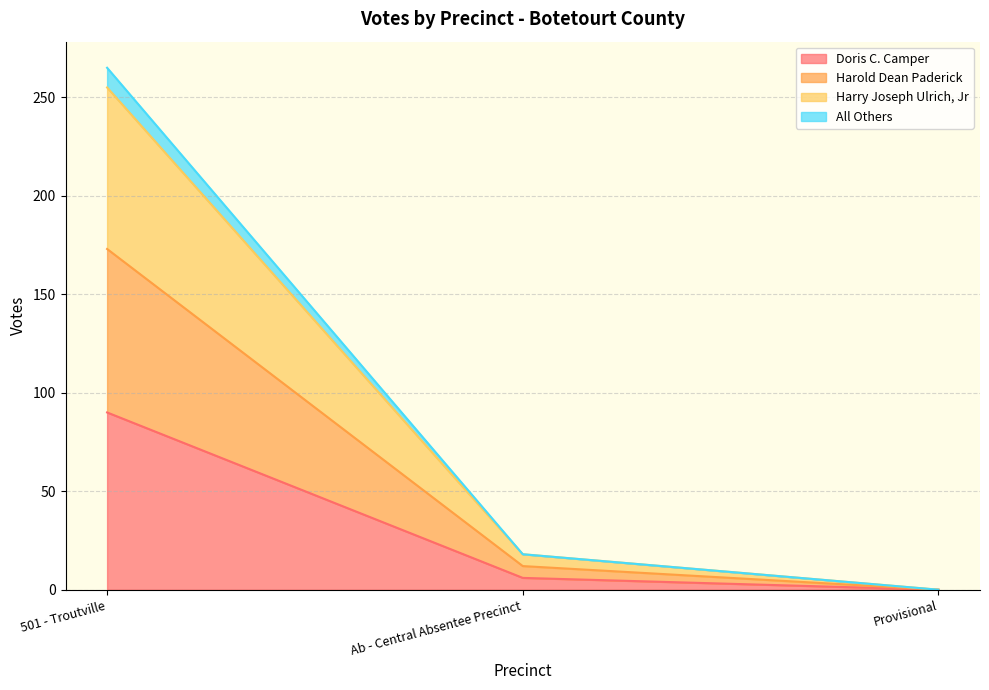

Which series changed the most between Ab - Central Absentee Precinct and Provisional?

Harold Dean Paderick